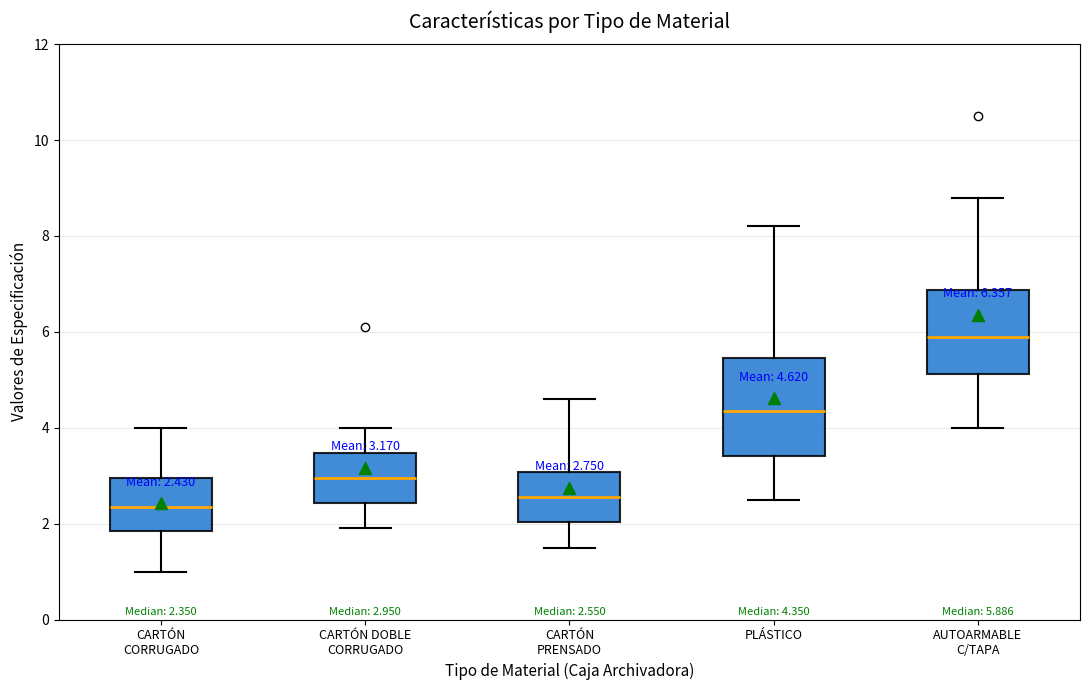

Comparing the boxes themselves (not the whiskers), which one is the tallest?

PLÁSTICO